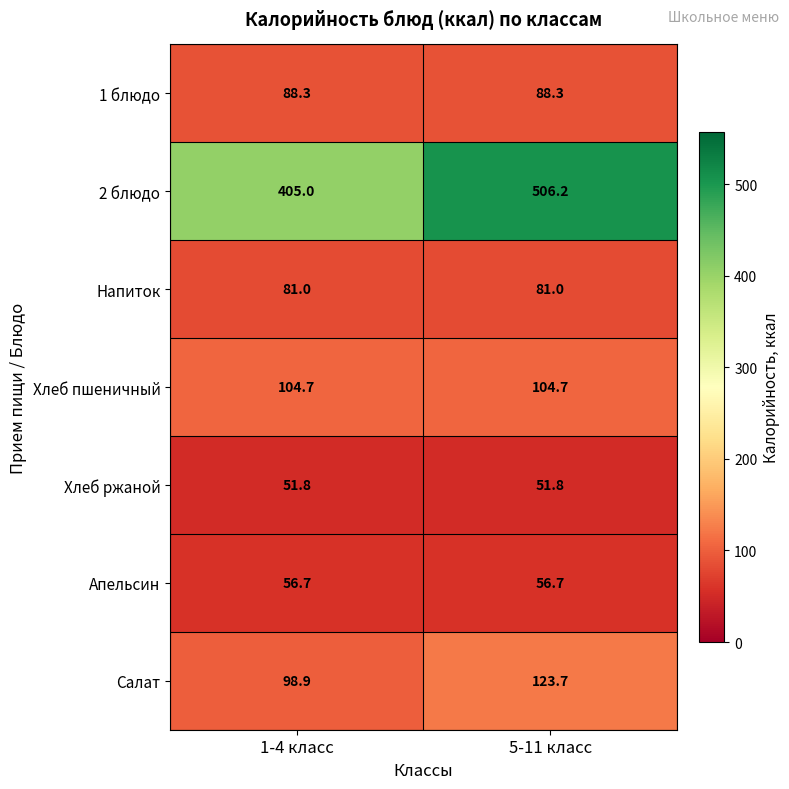

What is the spread (max minus min) of values at 1-4 класс?

353.2